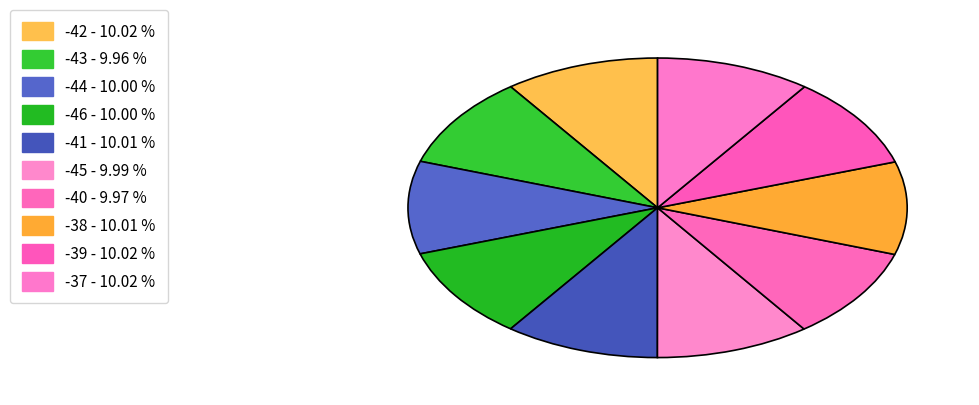

Count the number of slices in the pie.

10